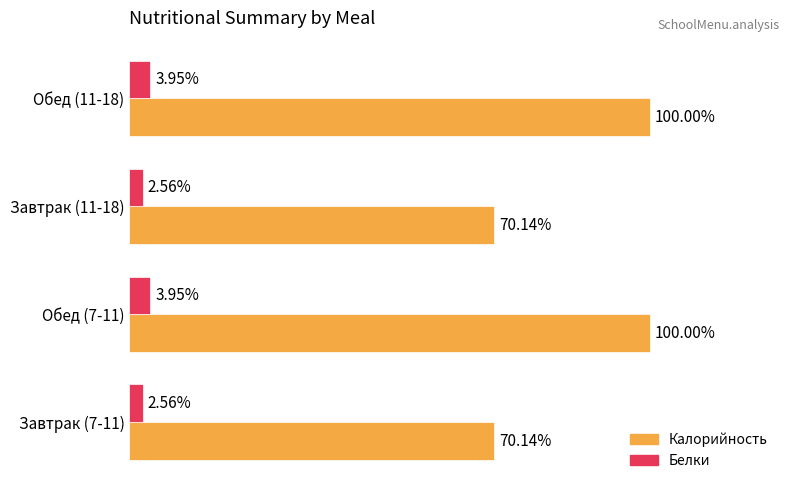

What are all the series names shown in the legend?

Калорийность, Белки